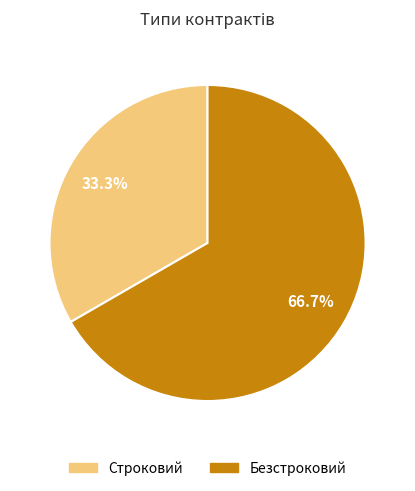

Between Строковий and Безстроковий, which is larger?

Безстроковий